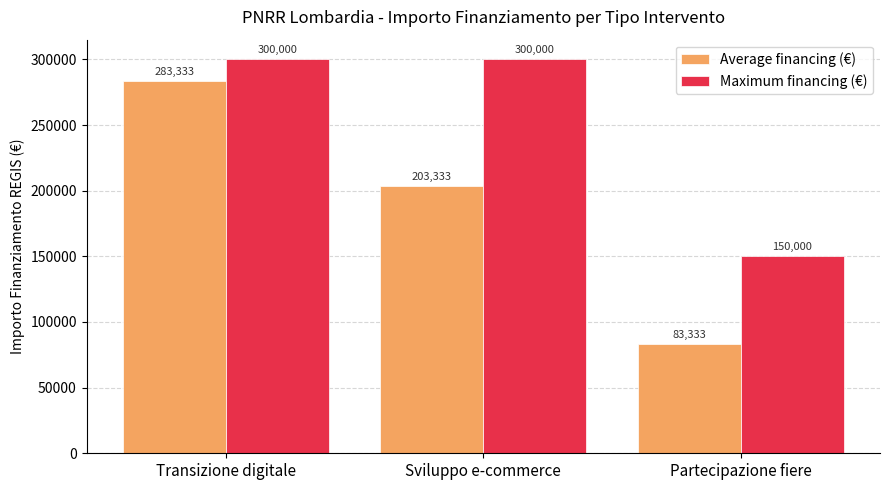

Which category has the lowest value across all series?

Partecipazione fiere